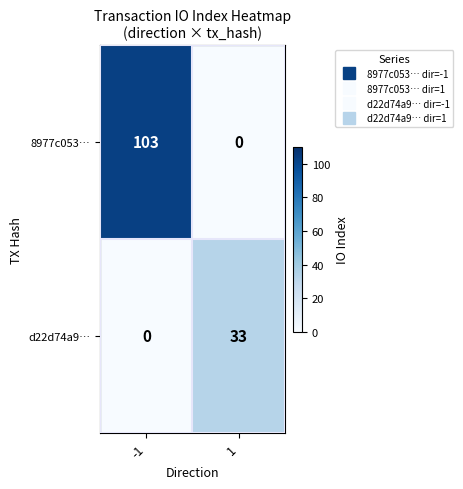

Reading right to left, what are all the values shown in this chart?

8977c053…: 0	103
d22d74a9…: 33	0